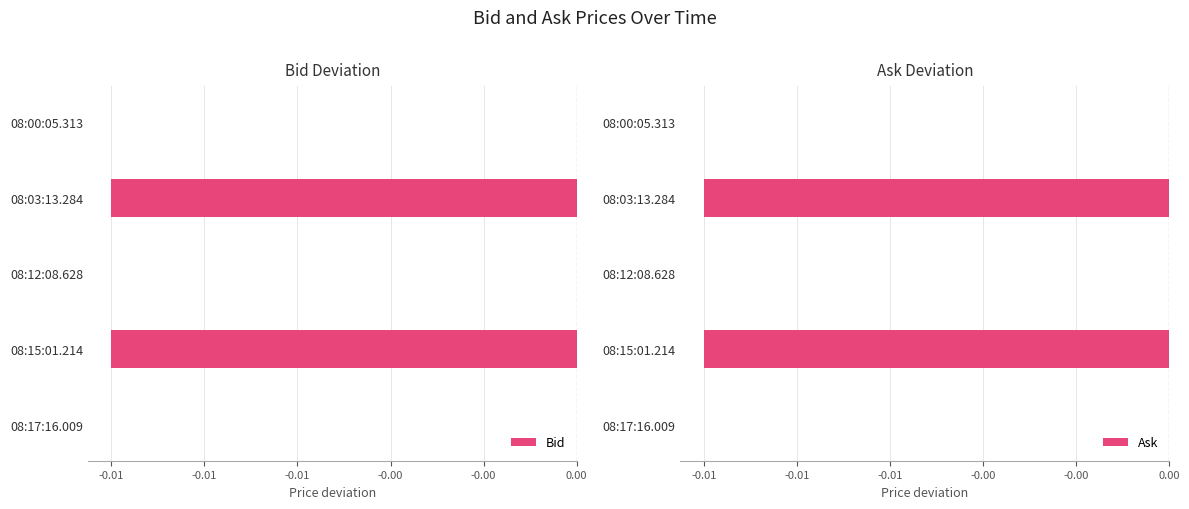

List the series in order of their peak value, highest first.

Bid, Ask